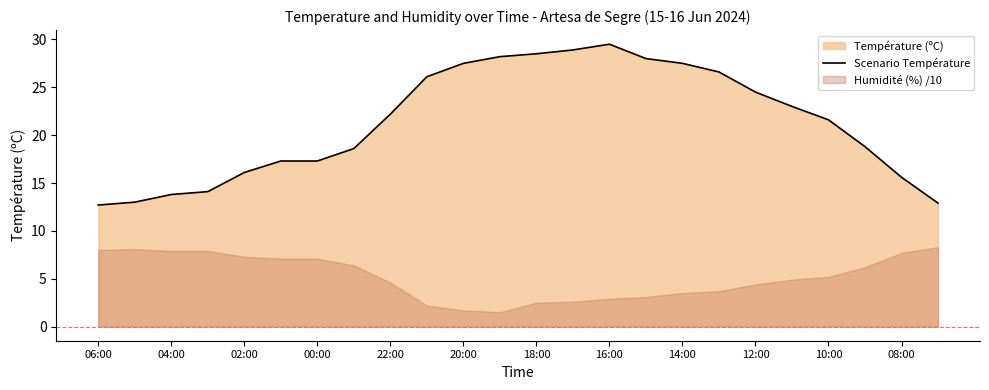

What is the minimum value for Scenario Température?

12.7